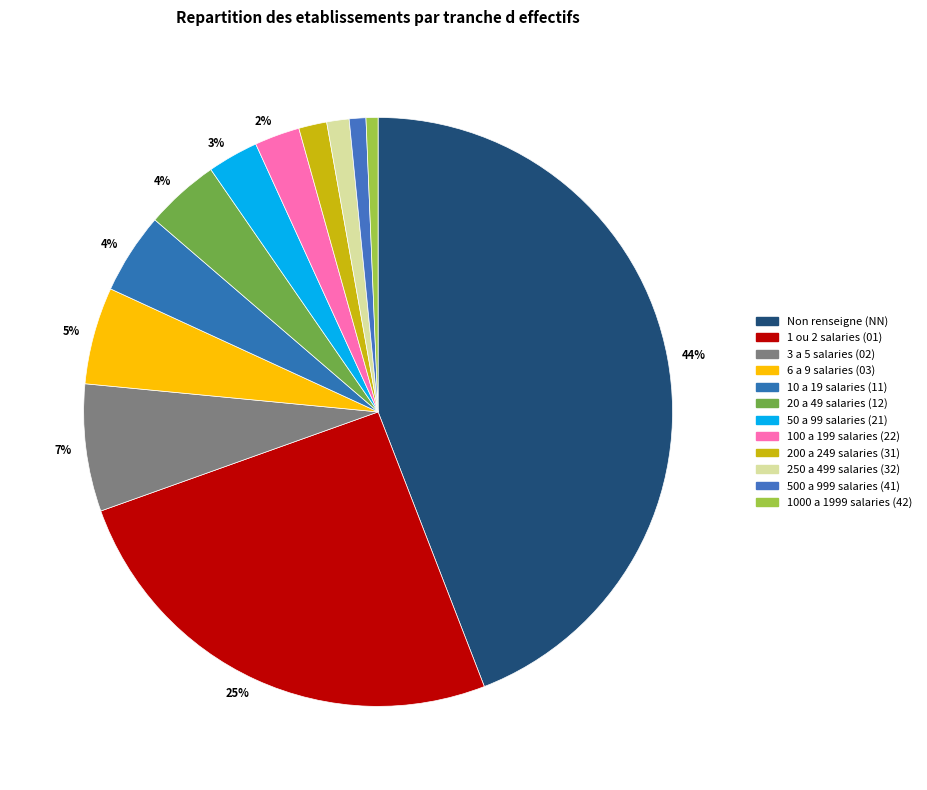

How many segments does this pie chart have?

12